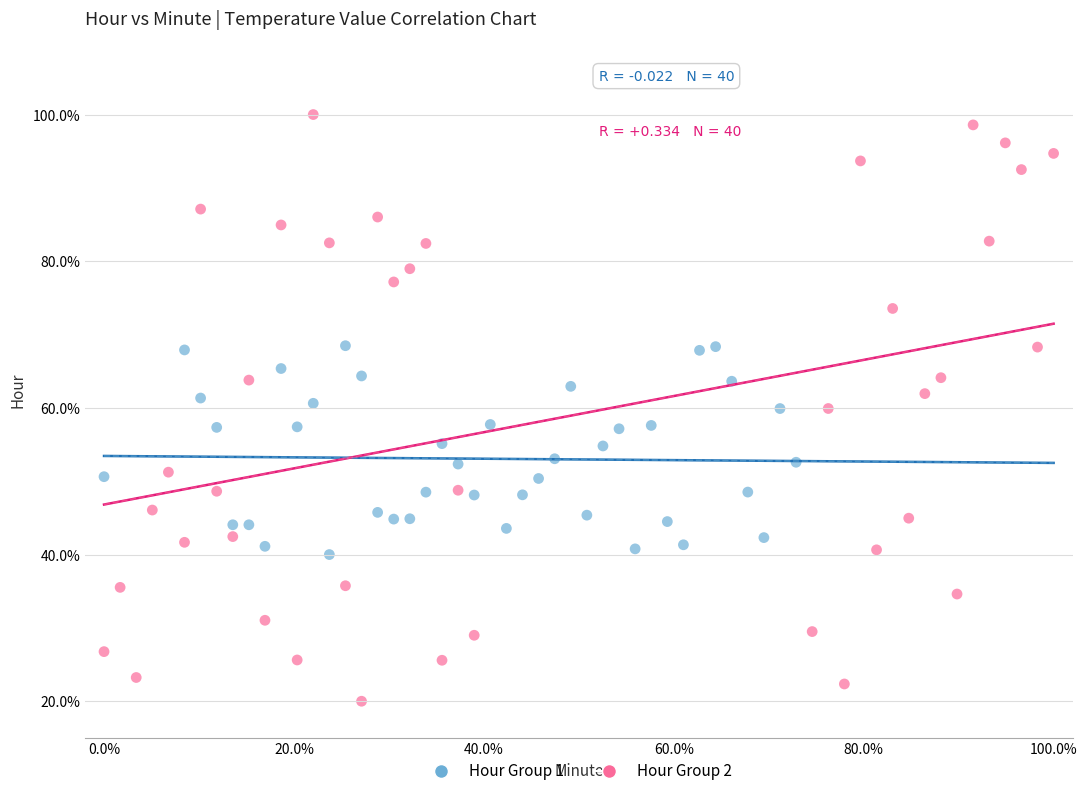

Which series has the widest spread of Y values?

Hour Group 2